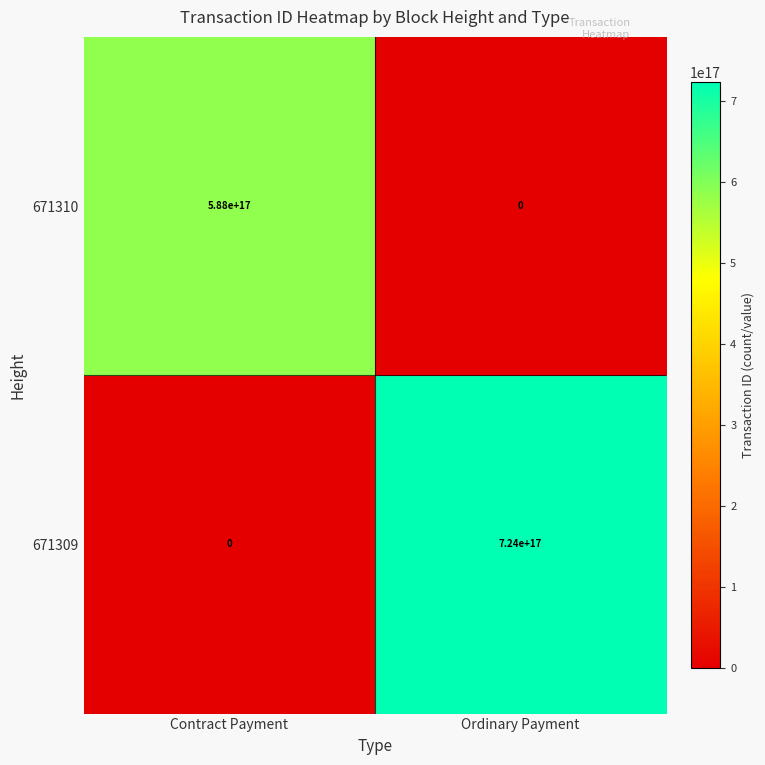

Between Contract Payment and Ordinary Payment, which series saw the biggest shift?

671309